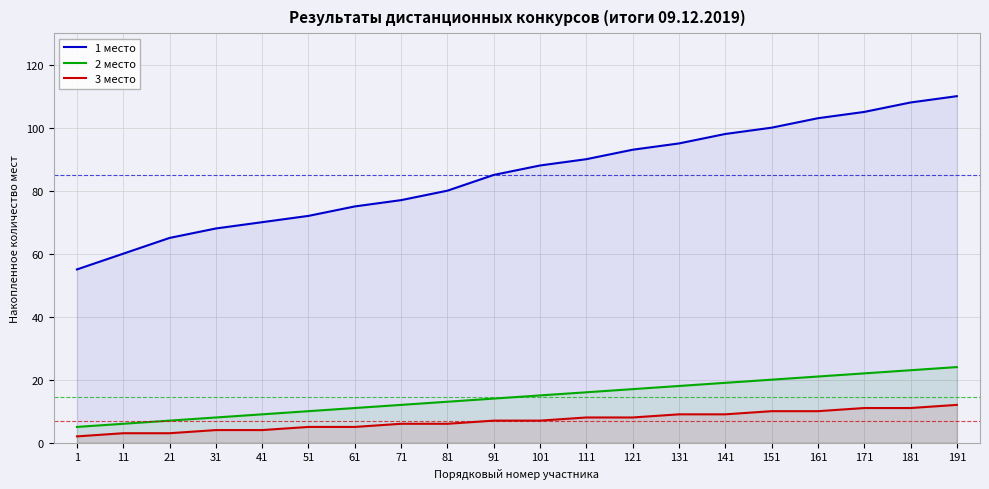

How many lines are shown in the chart?

3